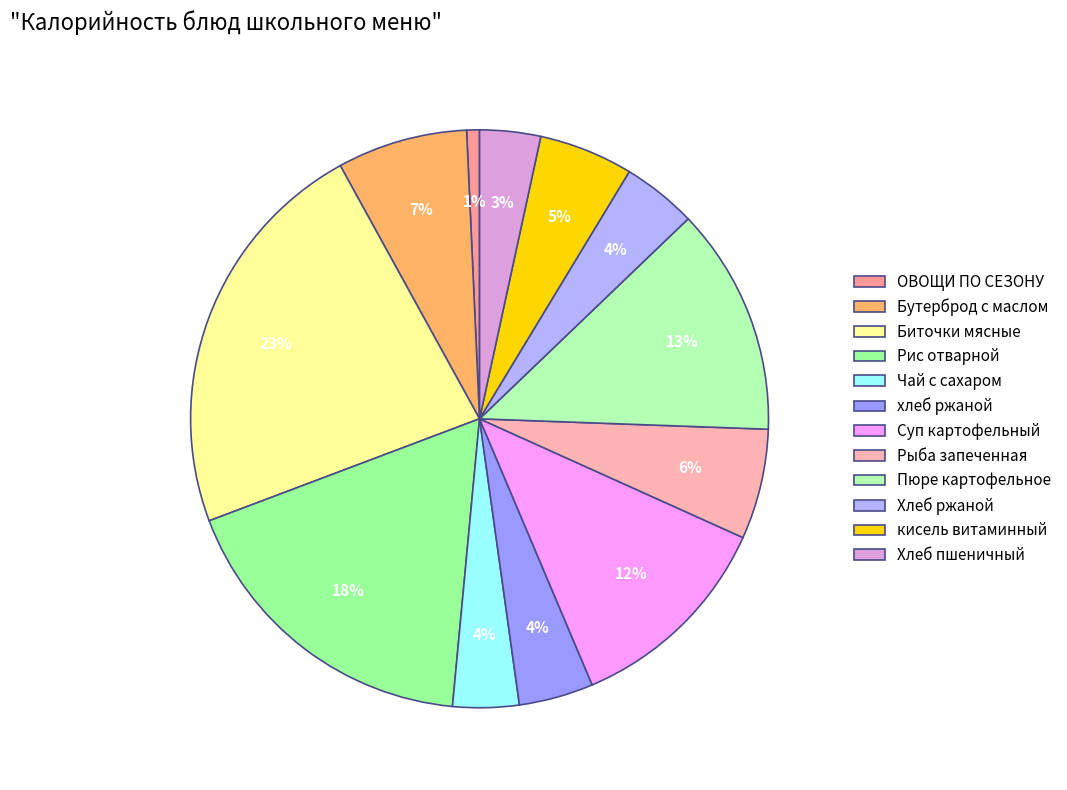

Is there any slice that represents more than half of the pie?

No